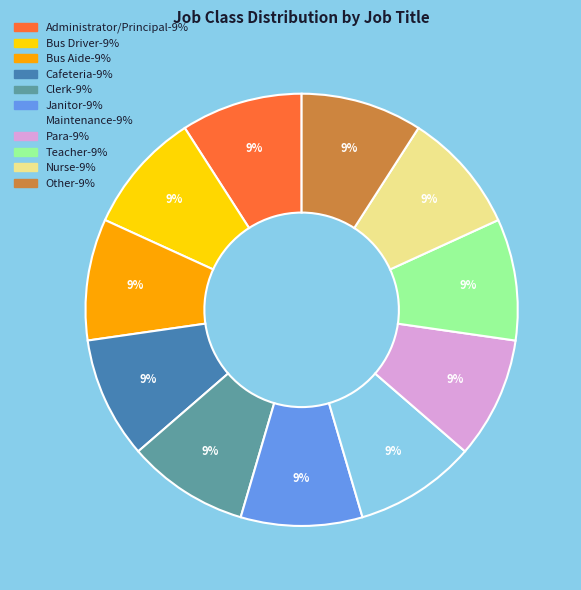

To the nearest percent, what portion does Para represent?

9%